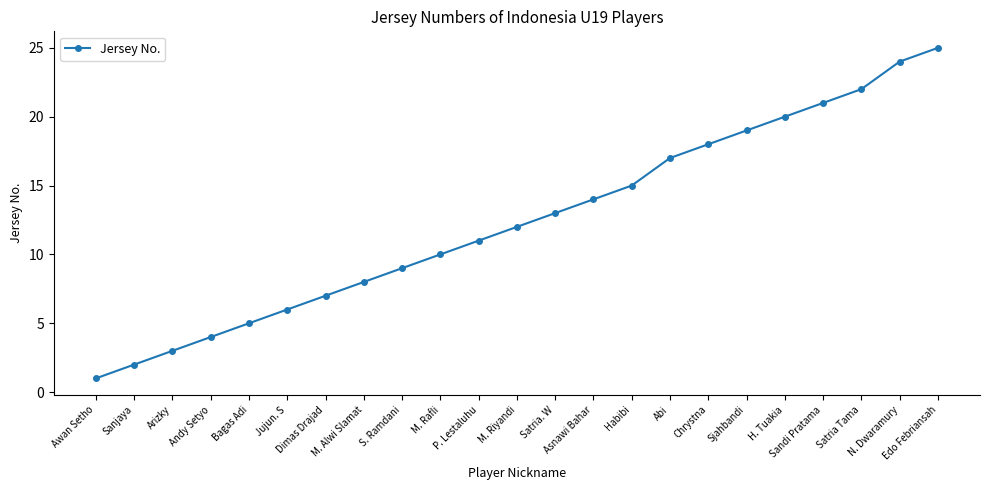

What is the difference between the values at Asnawi Bahar and Satria Tama?

8